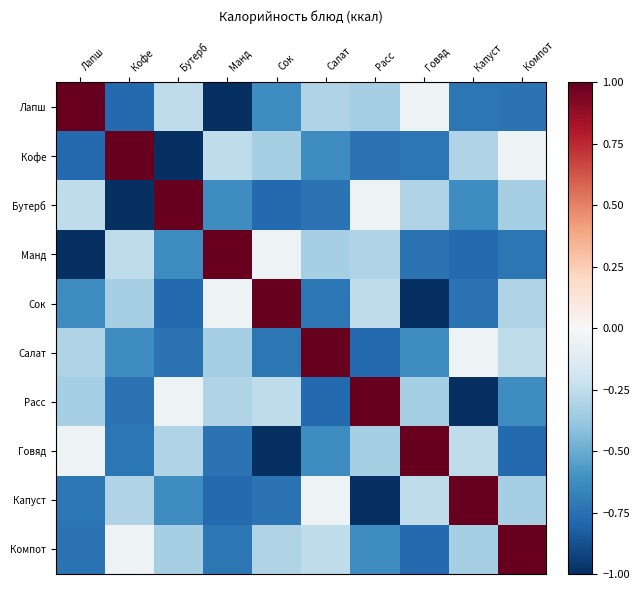

At how many categories does at least one series exceed 0?

10